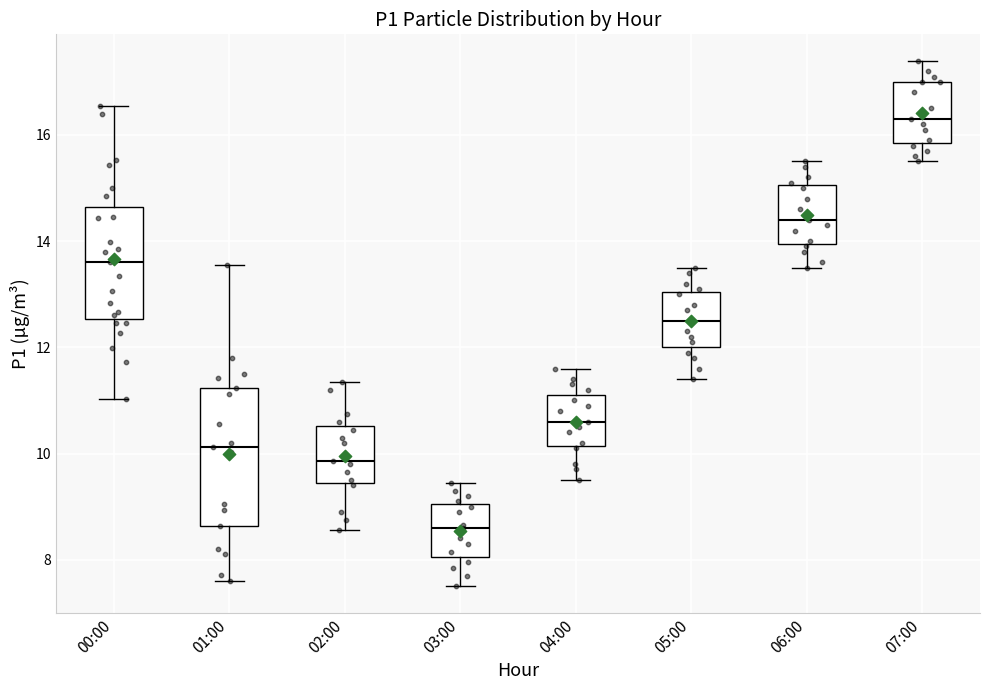

Where does the upper whisker of the box for 07:00 end on the y-axis? The values are not printed on the chart, so give them approximately, as read against the axis.

17.4